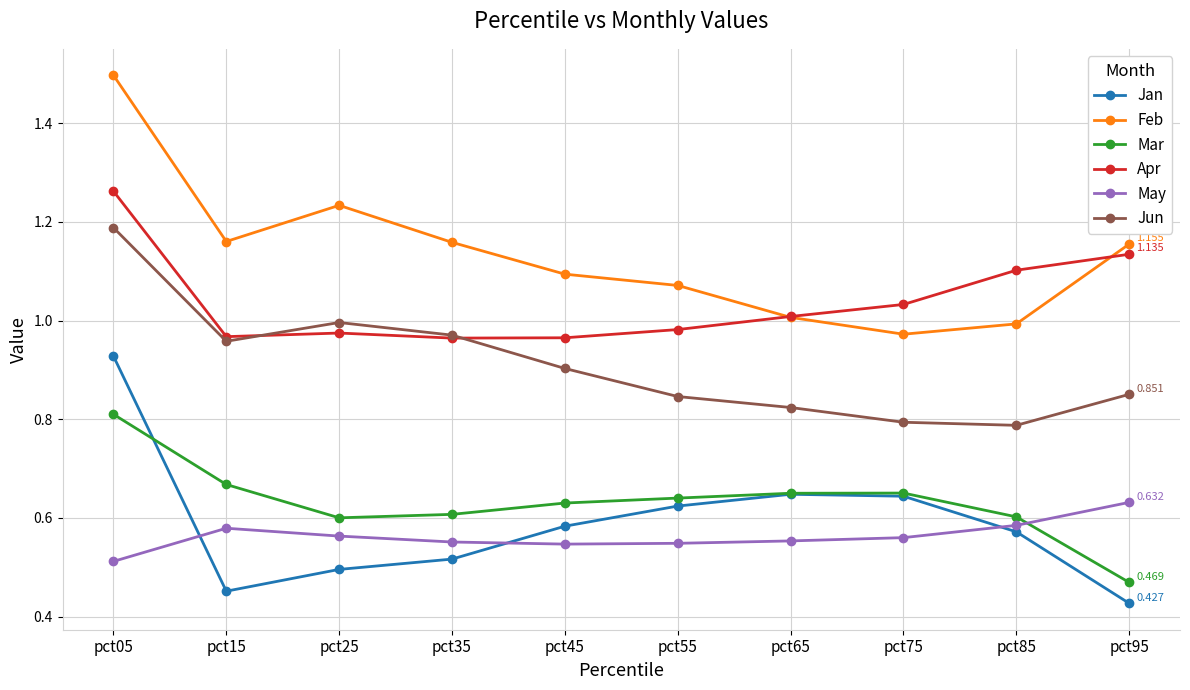

How many lines are shown in the chart?

6